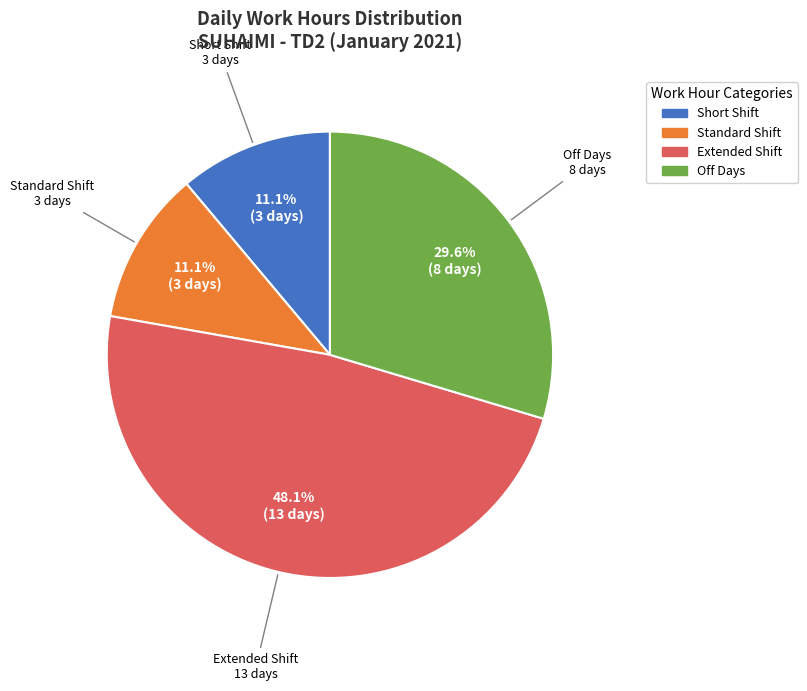

Does any single category account for the majority?

No